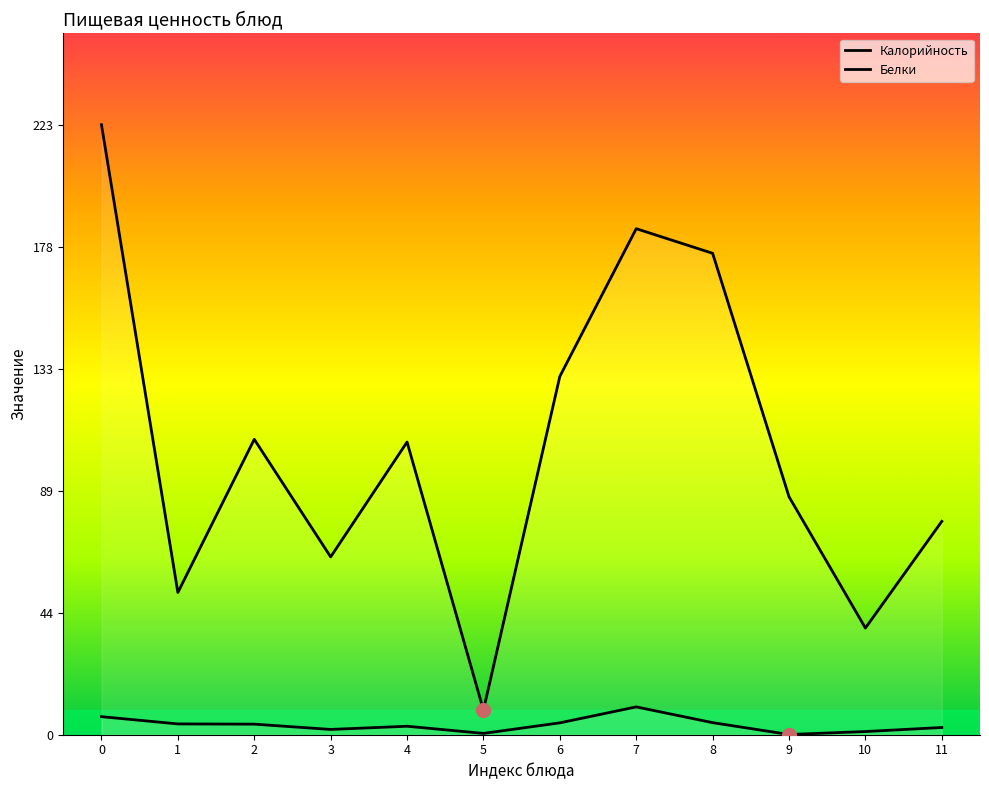

Is it true that Калорийность equals 47.7 at 8?

False